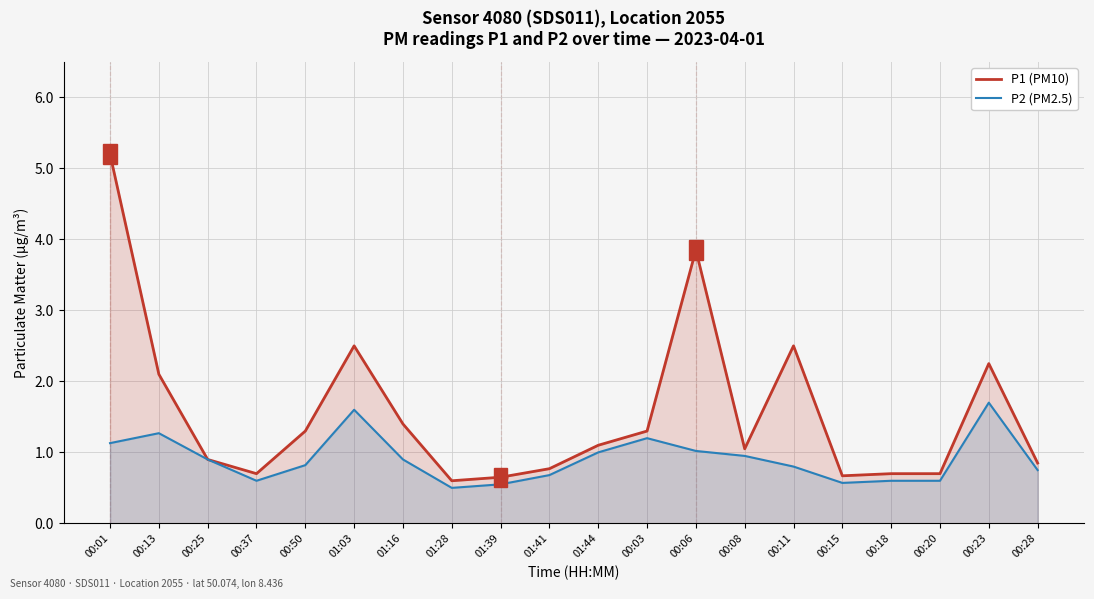

At 00:23, list the series in order from smallest to largest.

P2 (PM2.5), P1 (PM10)